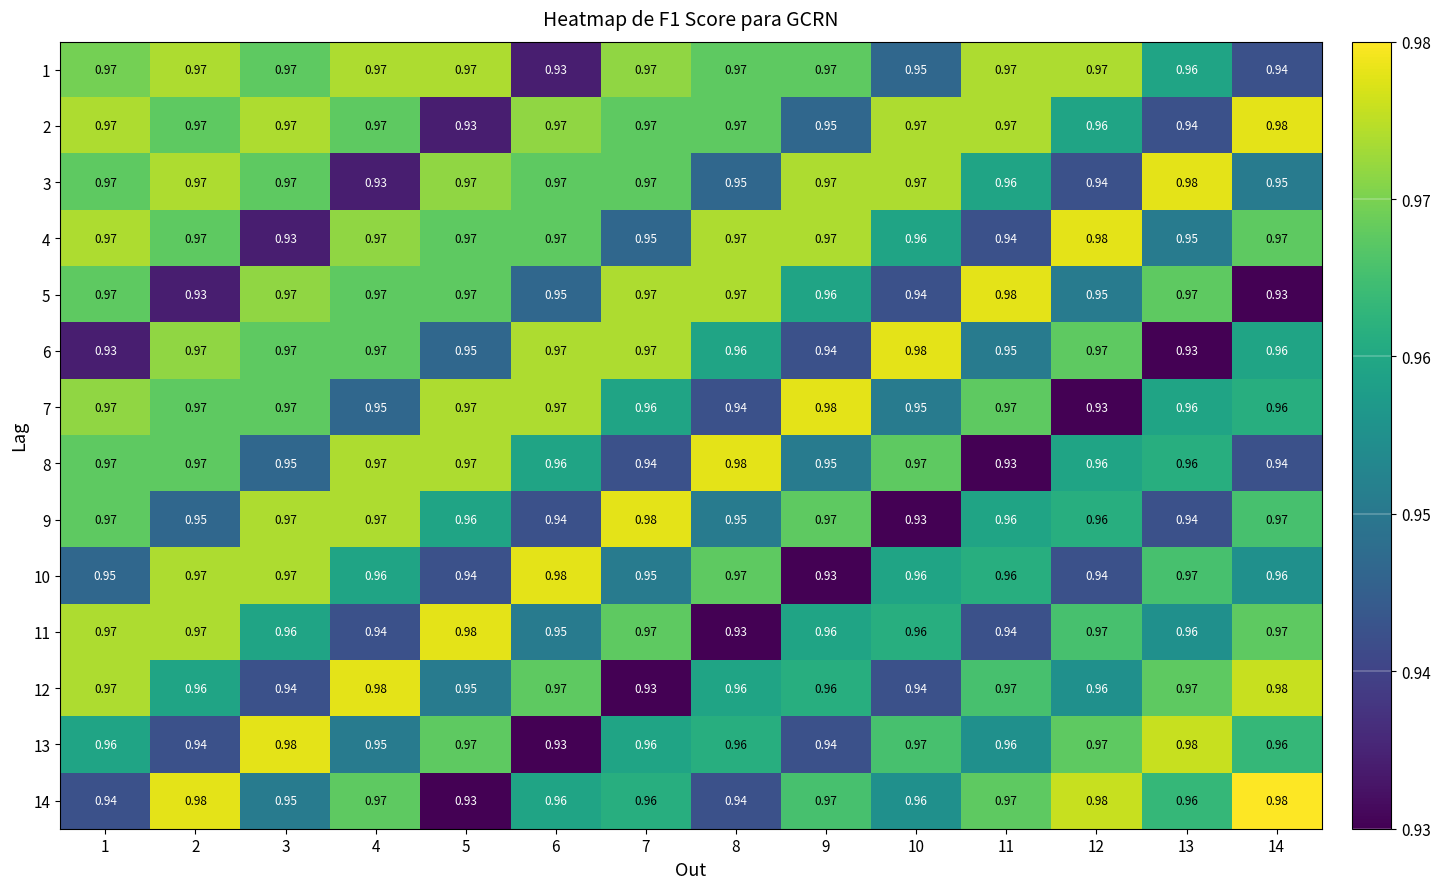

Is the value of 10 at 13 greater than the value of 8 at 8?

No